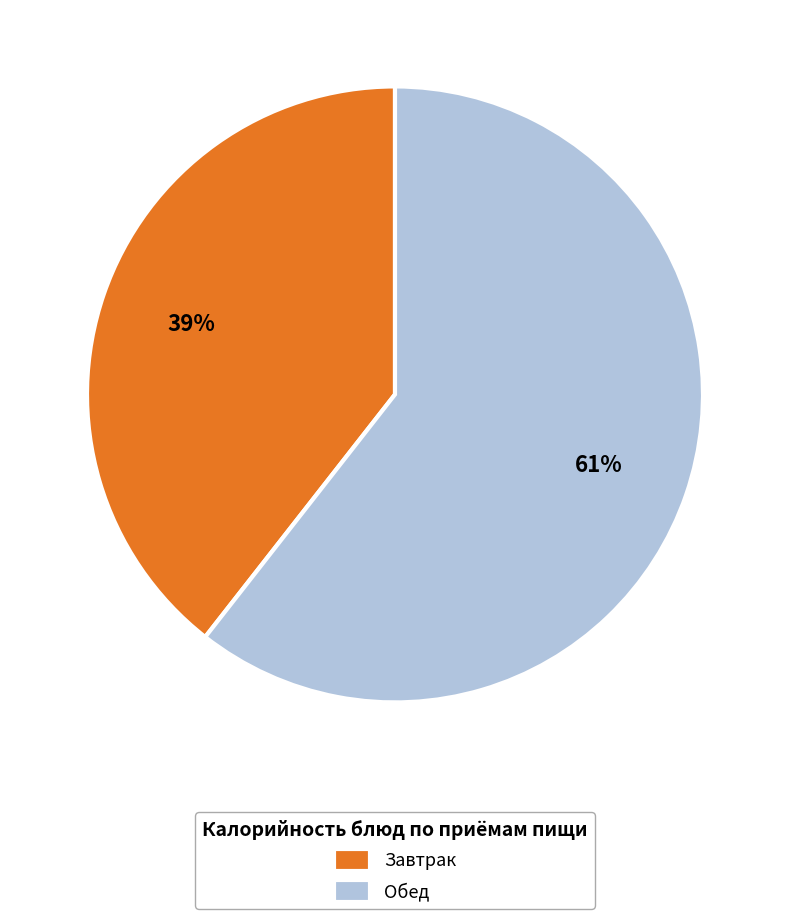

True or false: Завтрак accounts for 39% of the total.

True